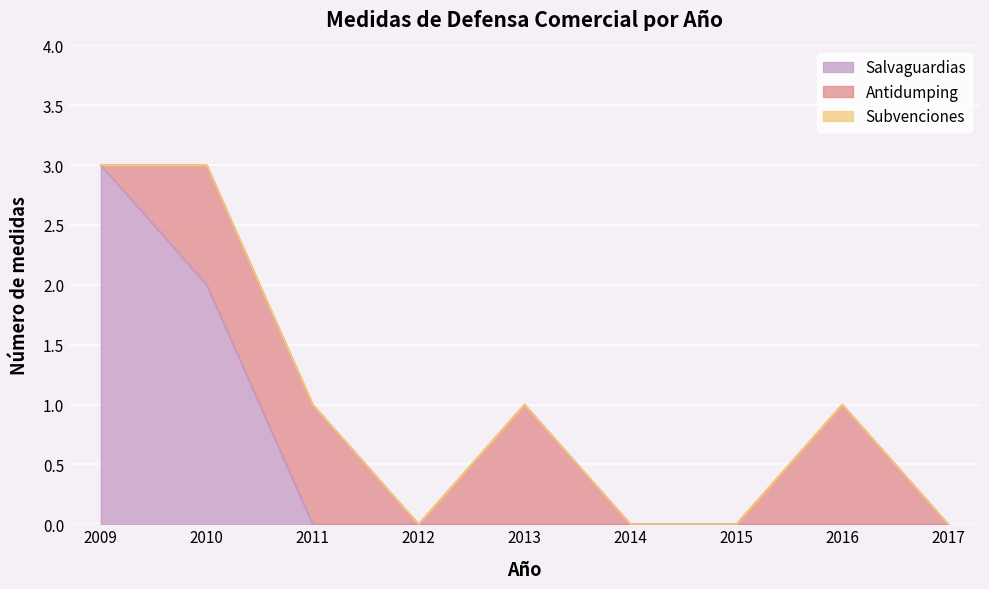

True or false: Subvenciones and Antidumping cross at least once.

False